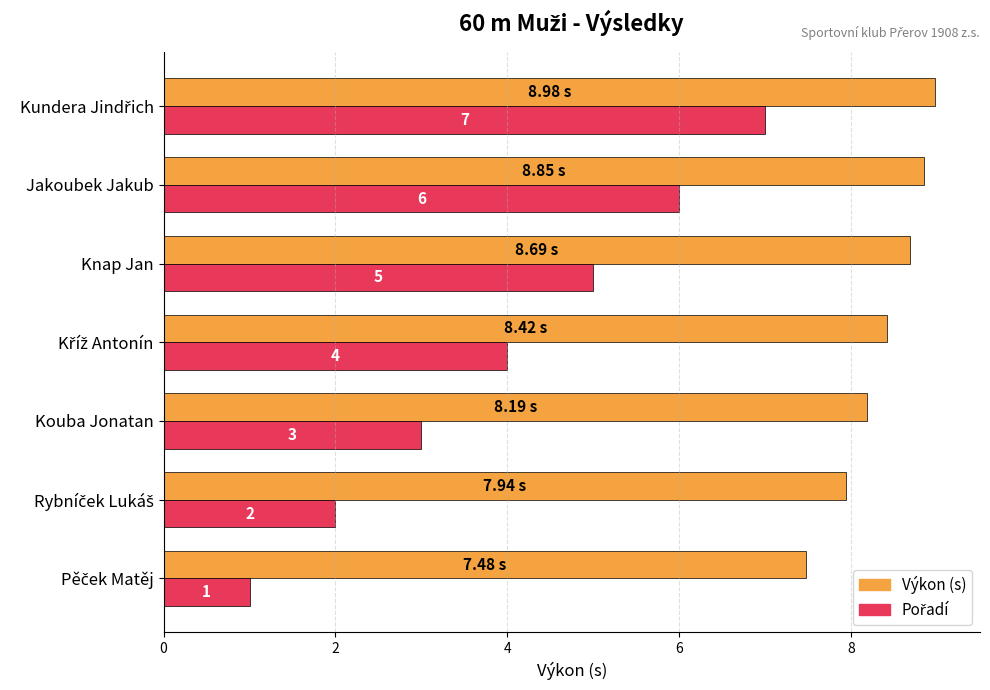

Which series has the largest total across all categories?

Výkon (s)